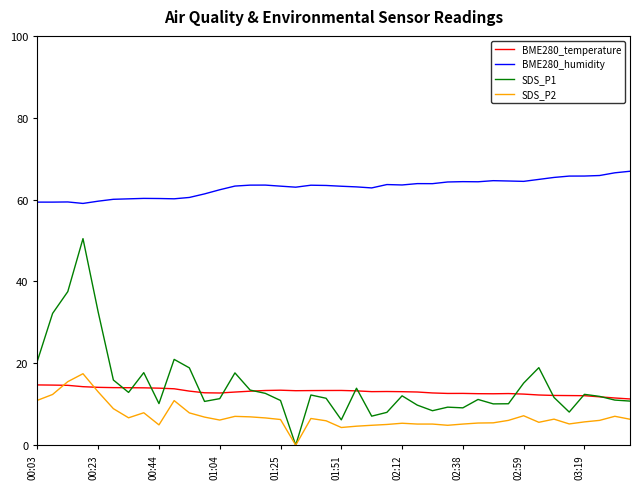

What is the maximum value shown in the chart?

66.9